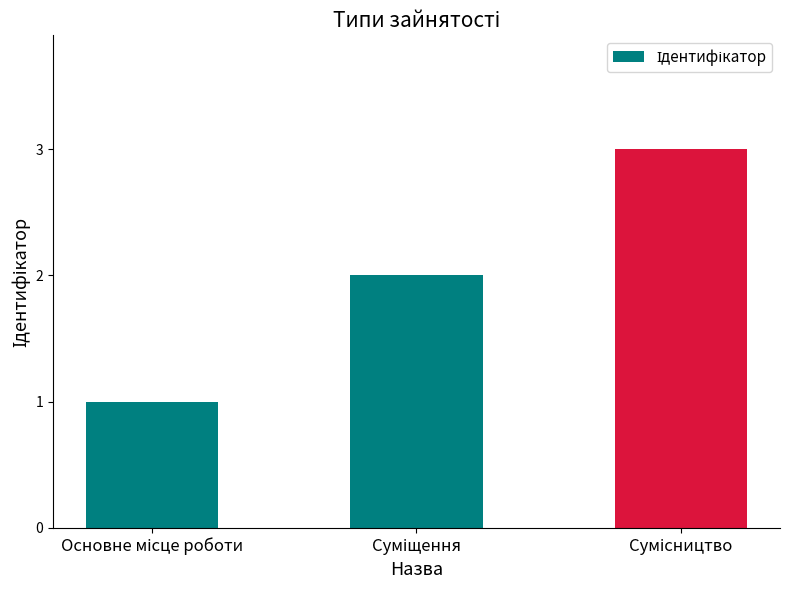

What is the greatest value displayed?

3